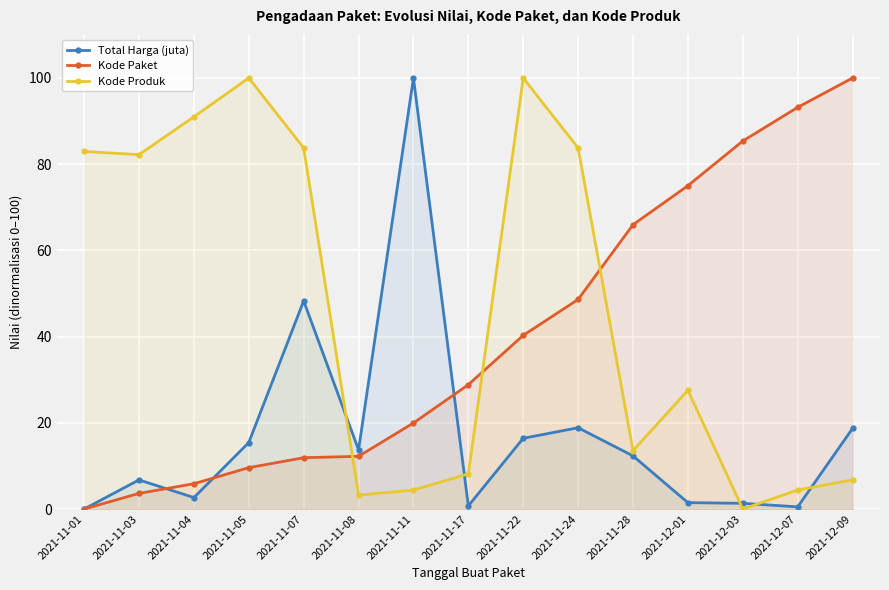

What is the difference between the maximum and second lowest values in the Kode Produk series?

96.8